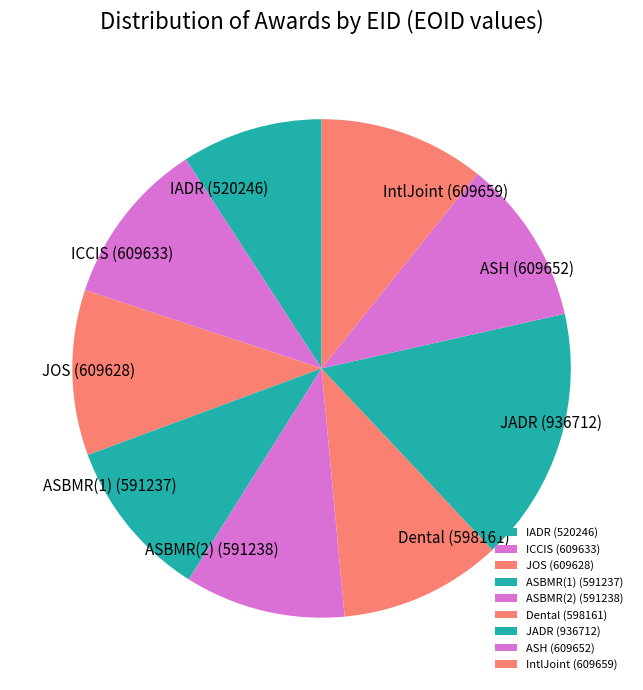

Is the sum of JADR and ASH greater than half?

No